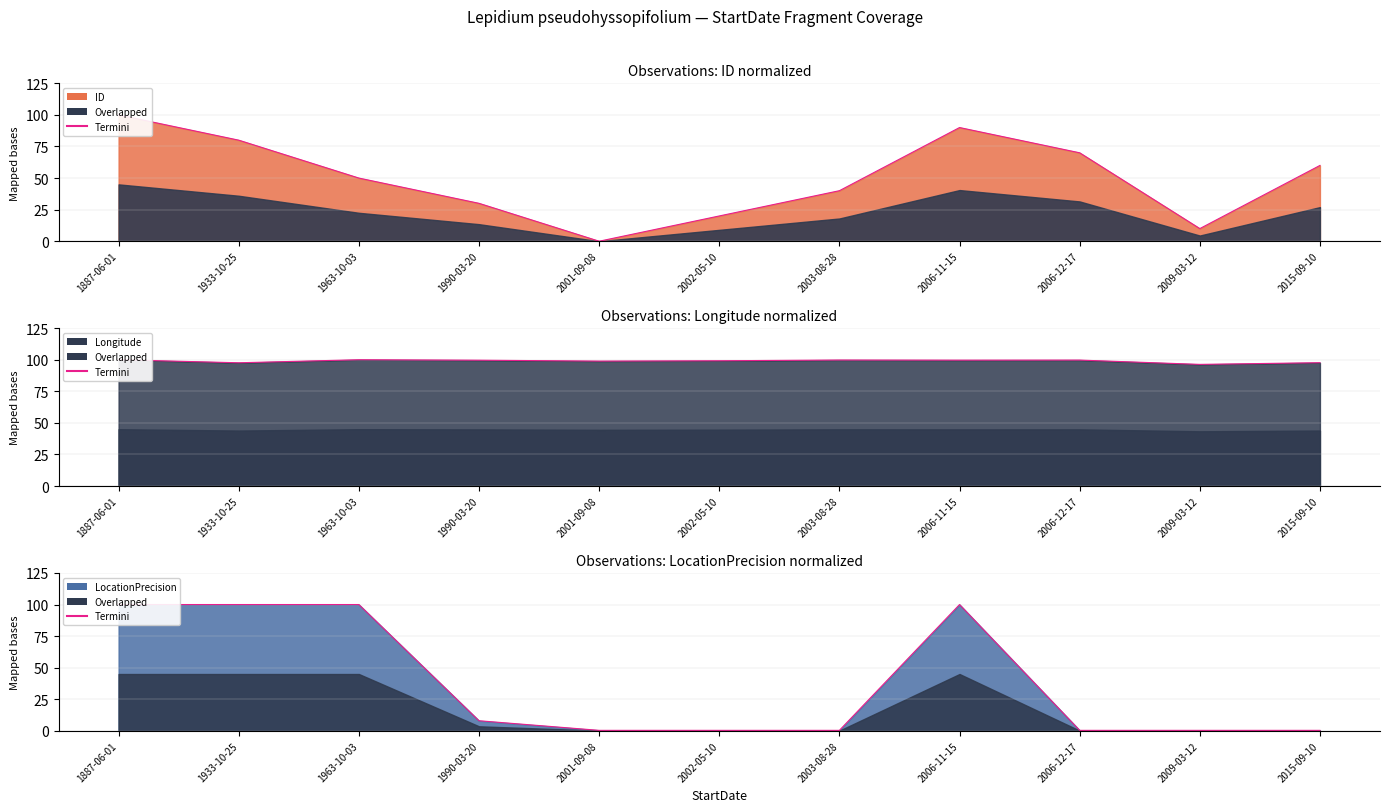

What is the difference between the maximum and second lowest values?

99.6